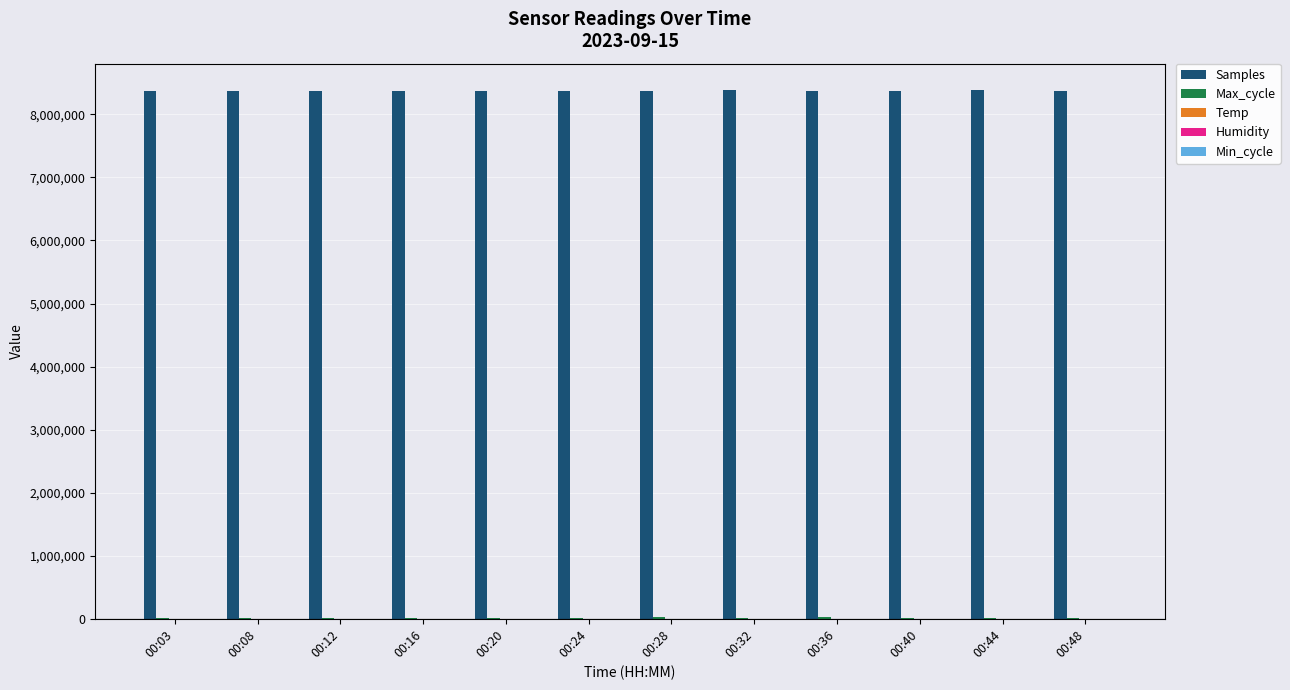

What is the greatest value displayed?

8384721.0